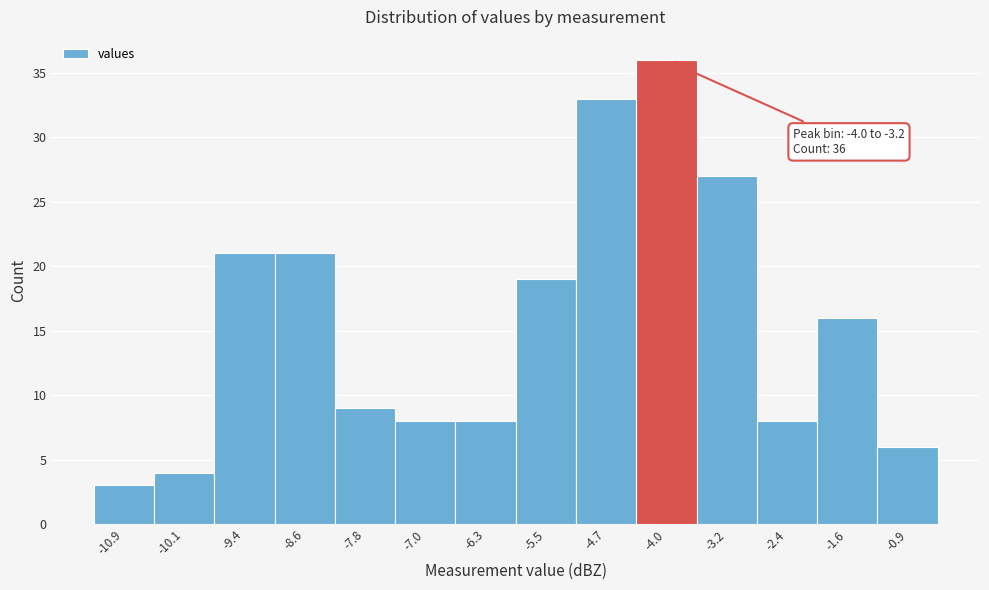

Reading left to right, list all the values displayed in this chart.

3	4	21	21	9	8	8	19	33	36	27	8	16	6